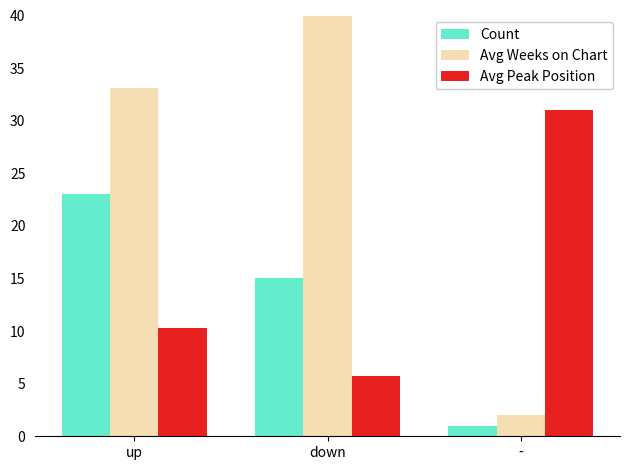

What position from the left is -?

3